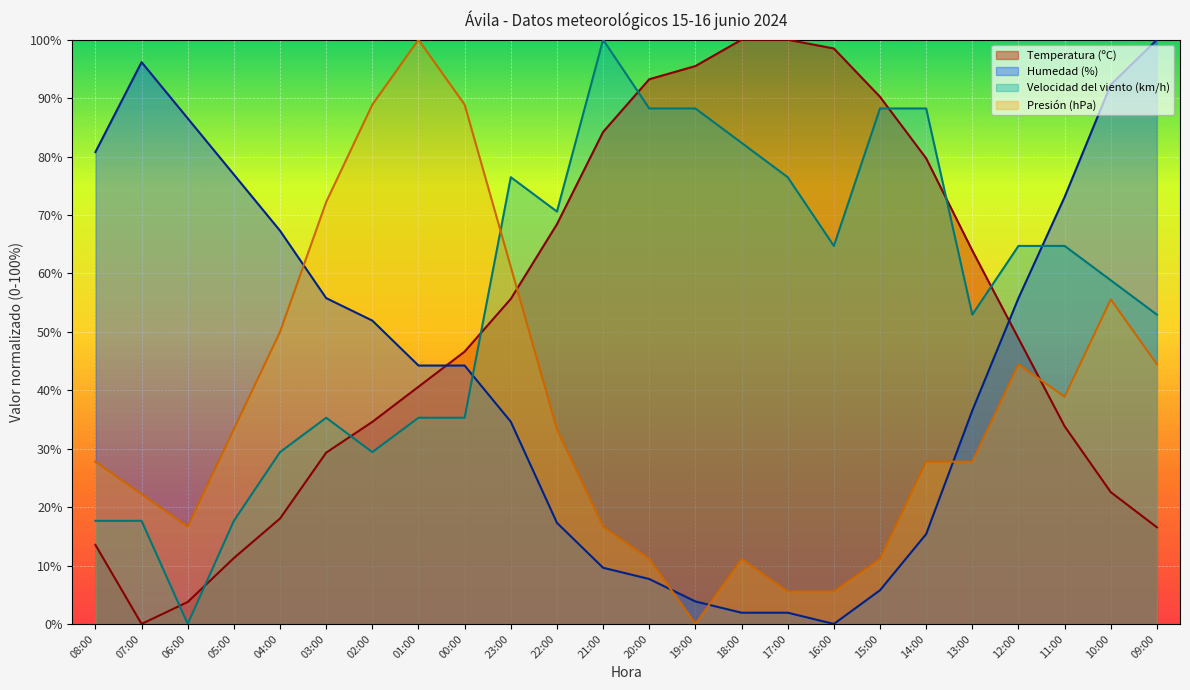

What is the sum of the Temperatura (ºC) values at 07:00 and 21:00?

84.2